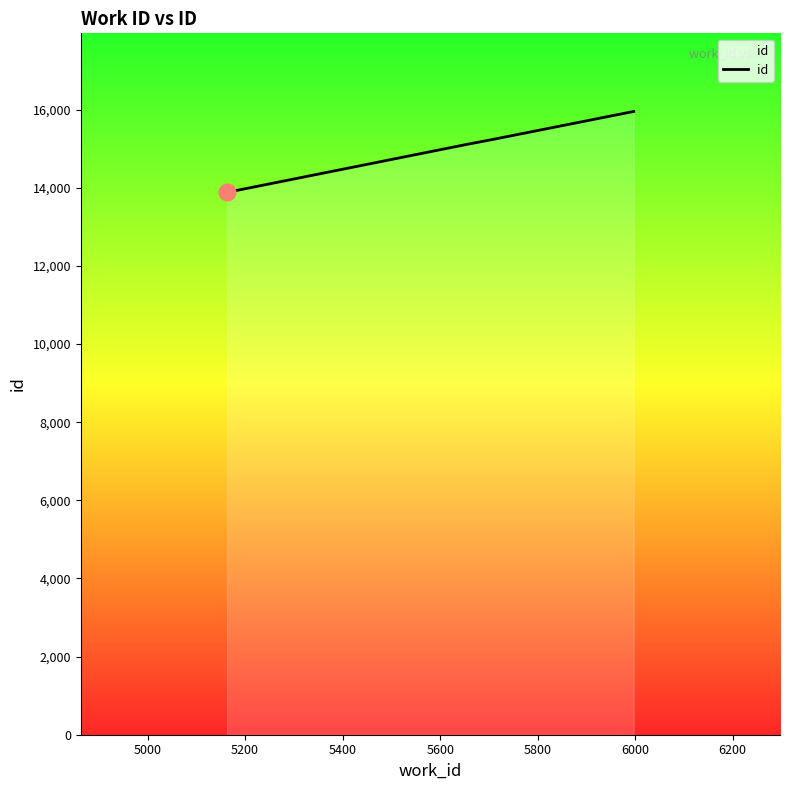

What is the minimum value shown in the chart?

13884.0